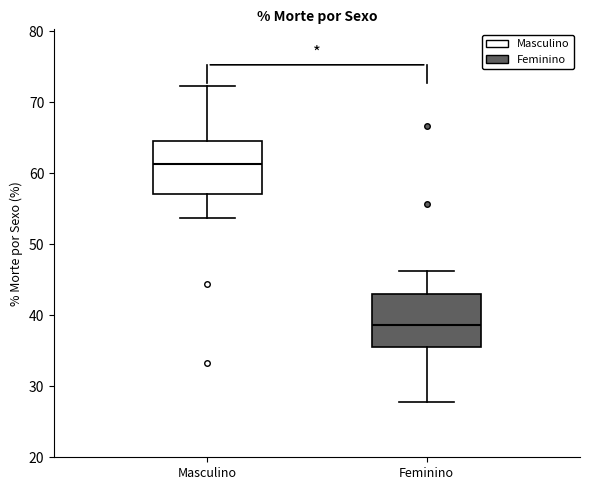

Which box's median line is the lowest?

Feminino